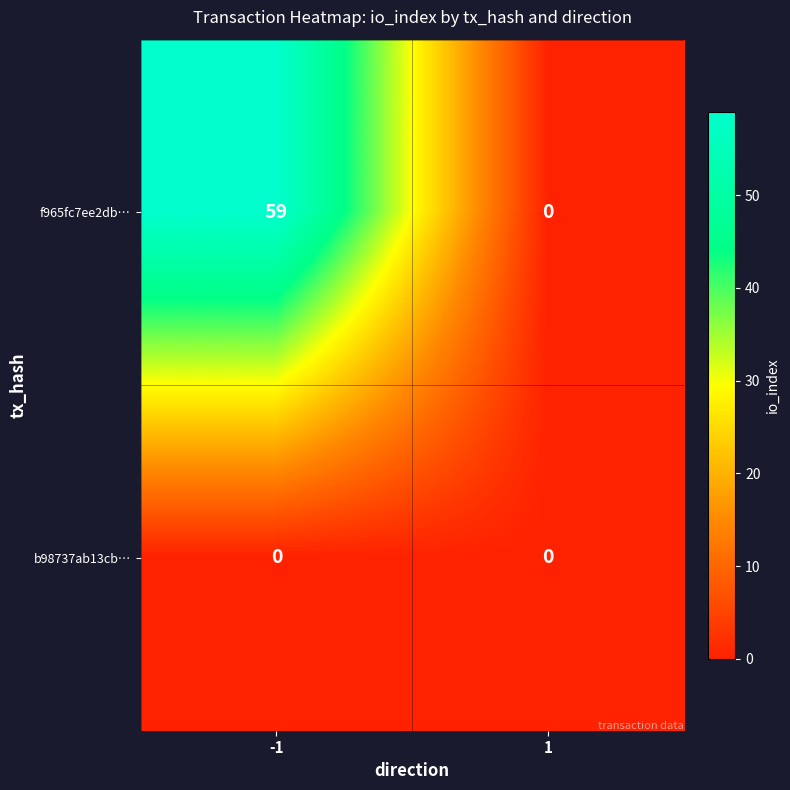

Reading left to right, transcribe all the data shown in this chart.

f965fc7ee2db…: -1=59	1=0
b98737ab13cb…: -1=0	1=0